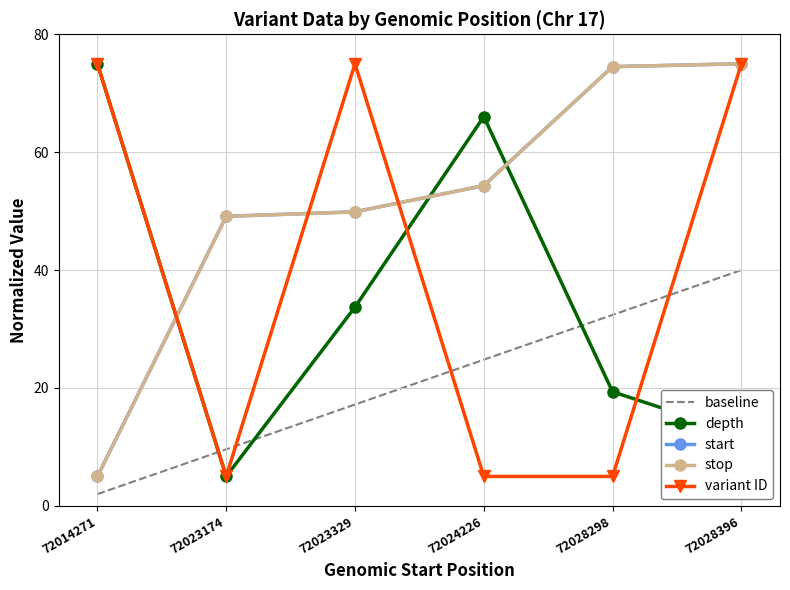

True or false: depth has a value of 33.7 at 72023329.

True